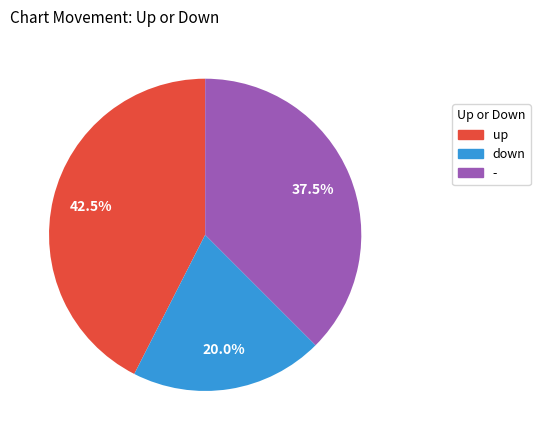

Is there any slice that represents more than half of the pie?

No